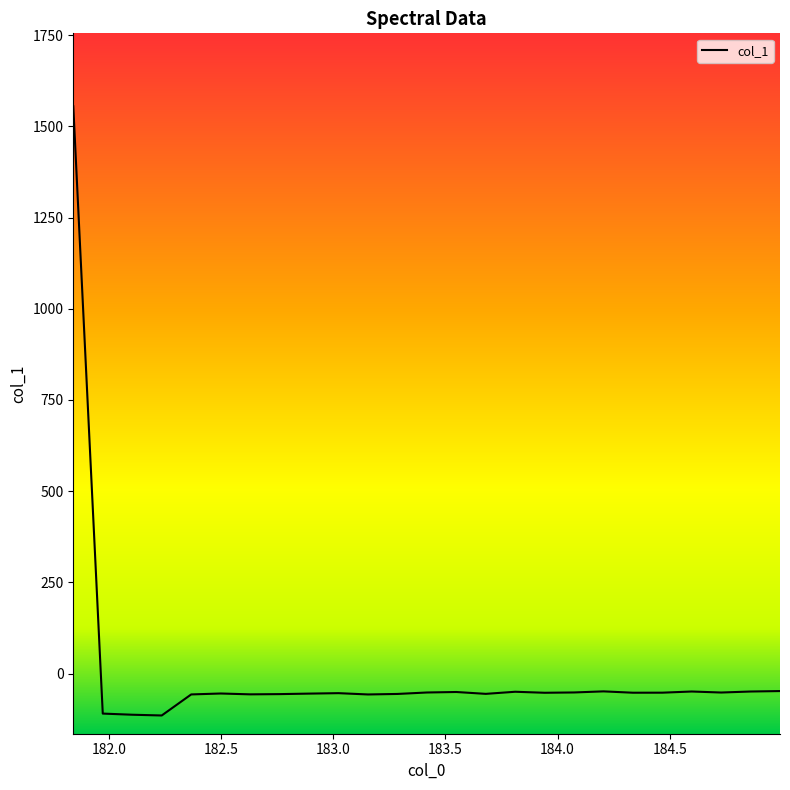

What is the minimum value shown in the chart?

-114.8